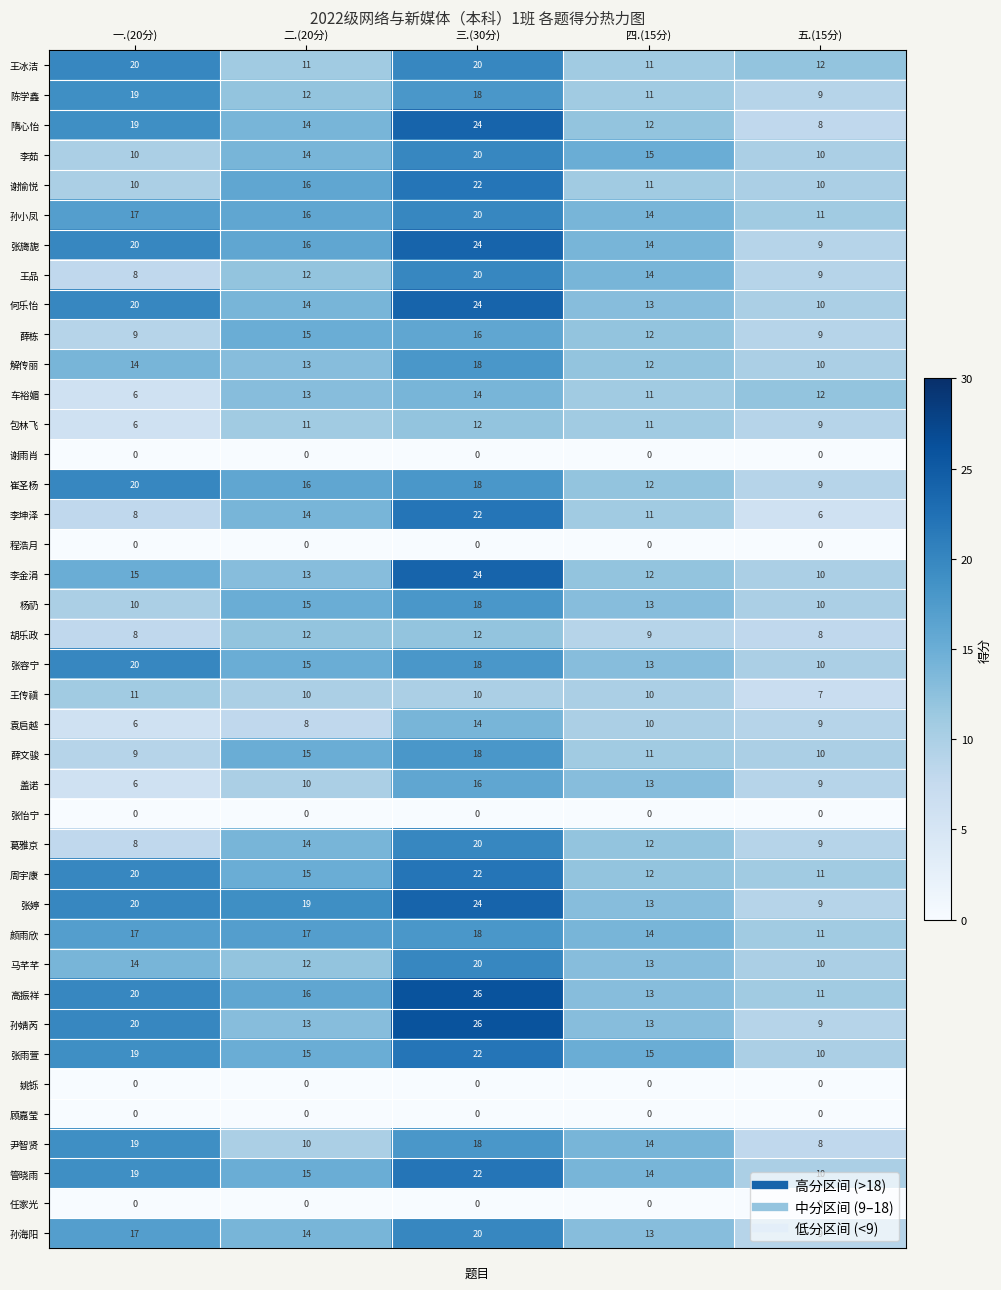

What is the spread (max minus min) of values at 五.(15分)?

12